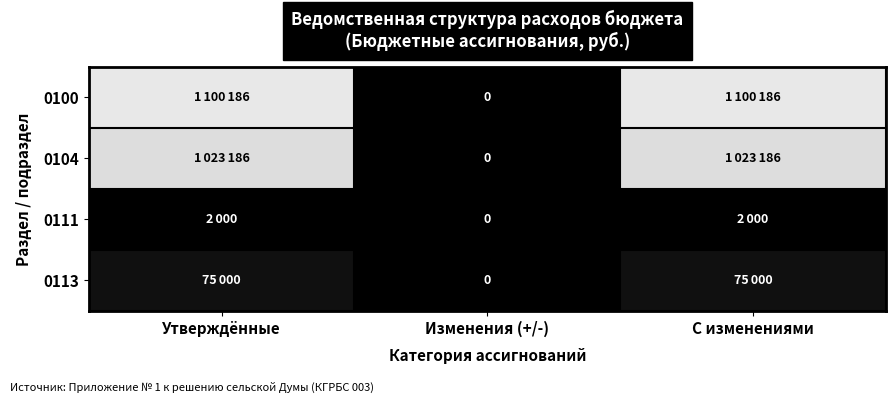

What is the sum of the 0100 values at Утверждённые and Изменения (+/-)?

1100186